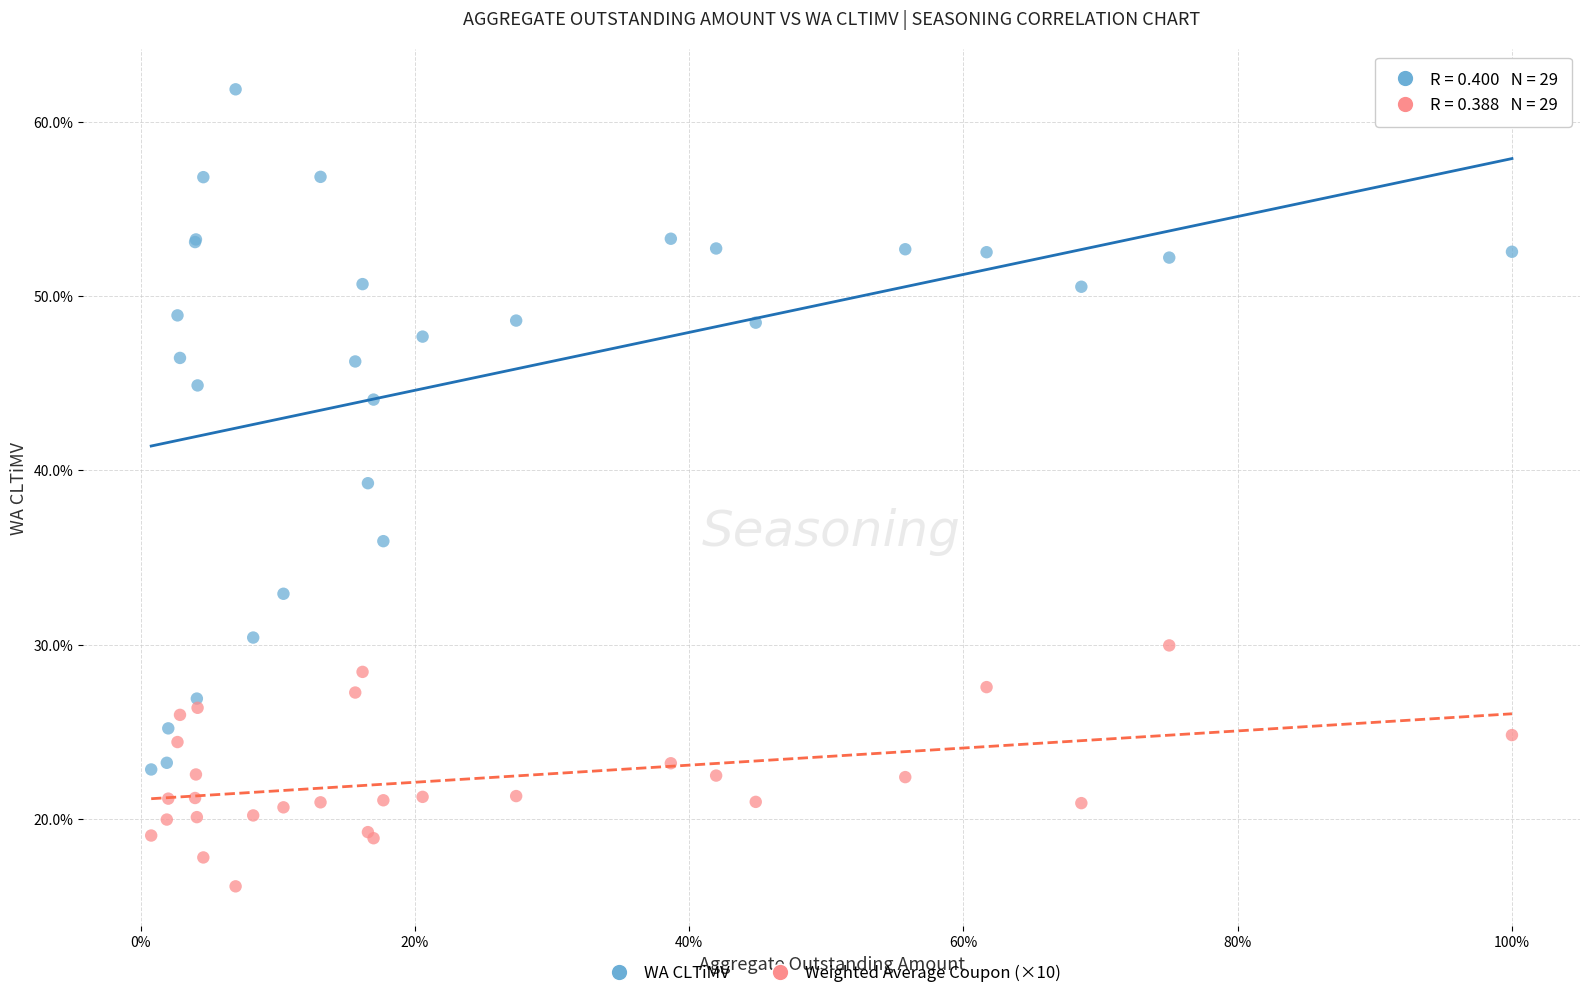

Which series contains the lowest Y value?

Weighted Average Coupon (×10)